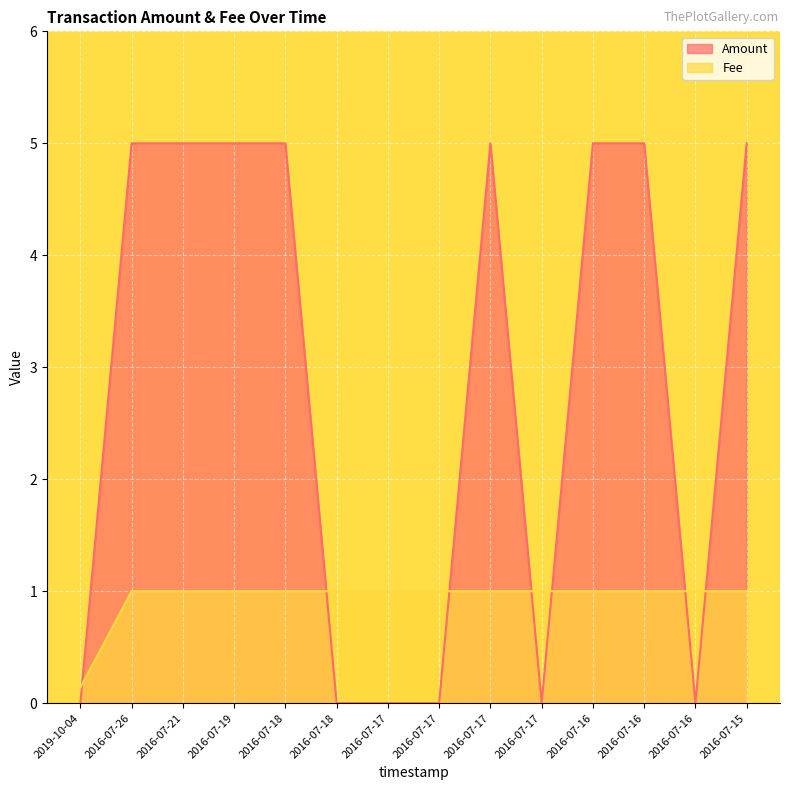

What is the label of the 3rd point from the right?

2016-07-16